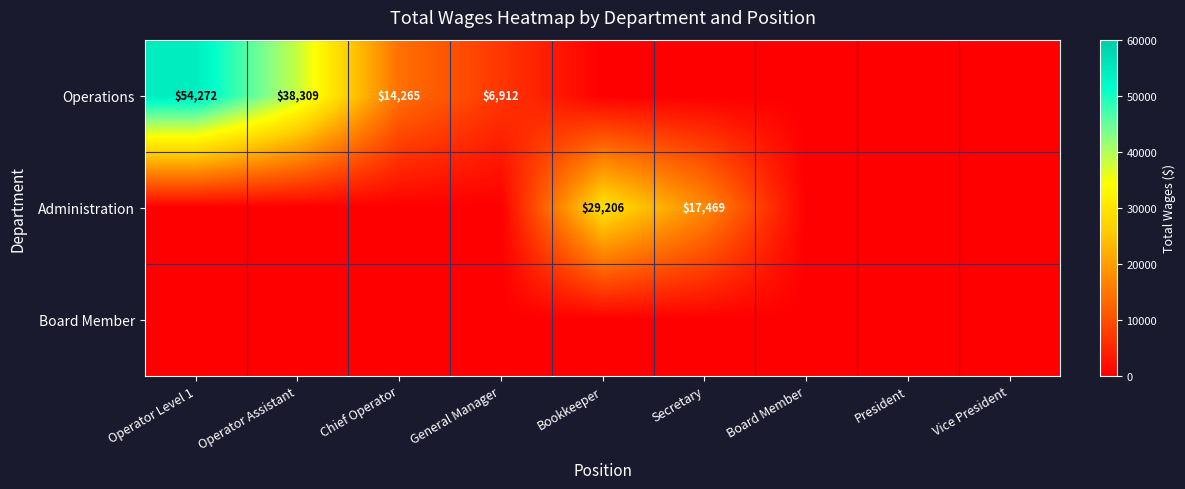

Is it true that Operations equals 70620 at Operator Level 1?

False